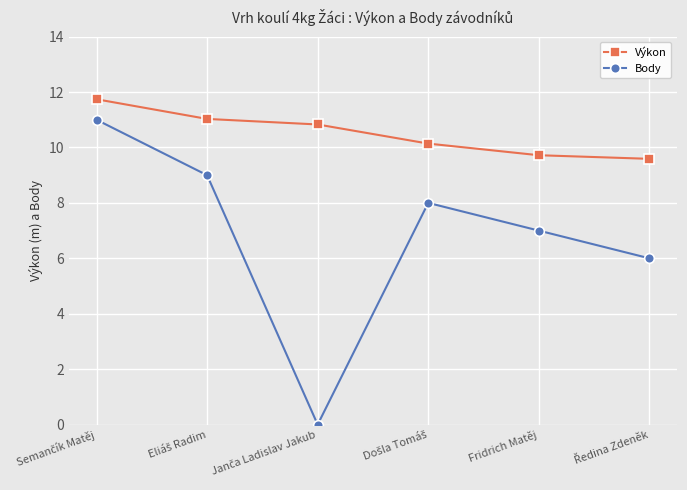

Which series has the widest spread of values?

Body